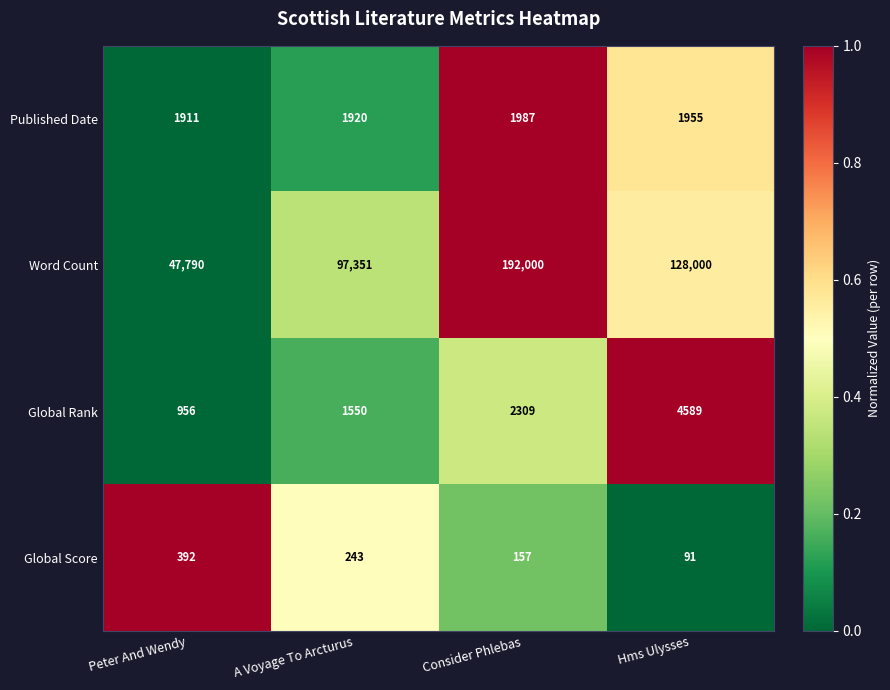

Which series changed the most between A Voyage To Arcturus and Consider Phlebas?

Word Count